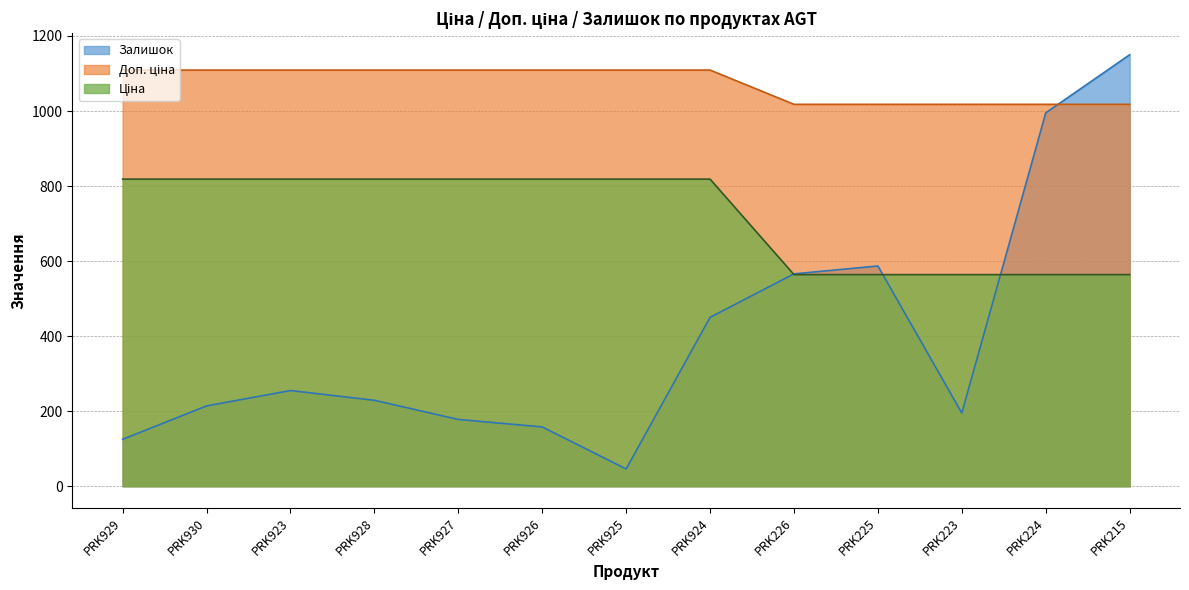

Which has a higher value, PRK930 or PRK927?

PRK930